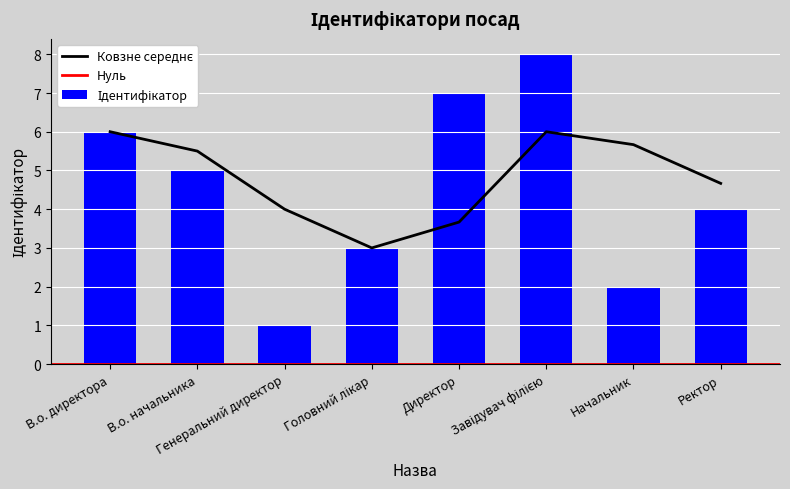

Are the bars horizontal?

No